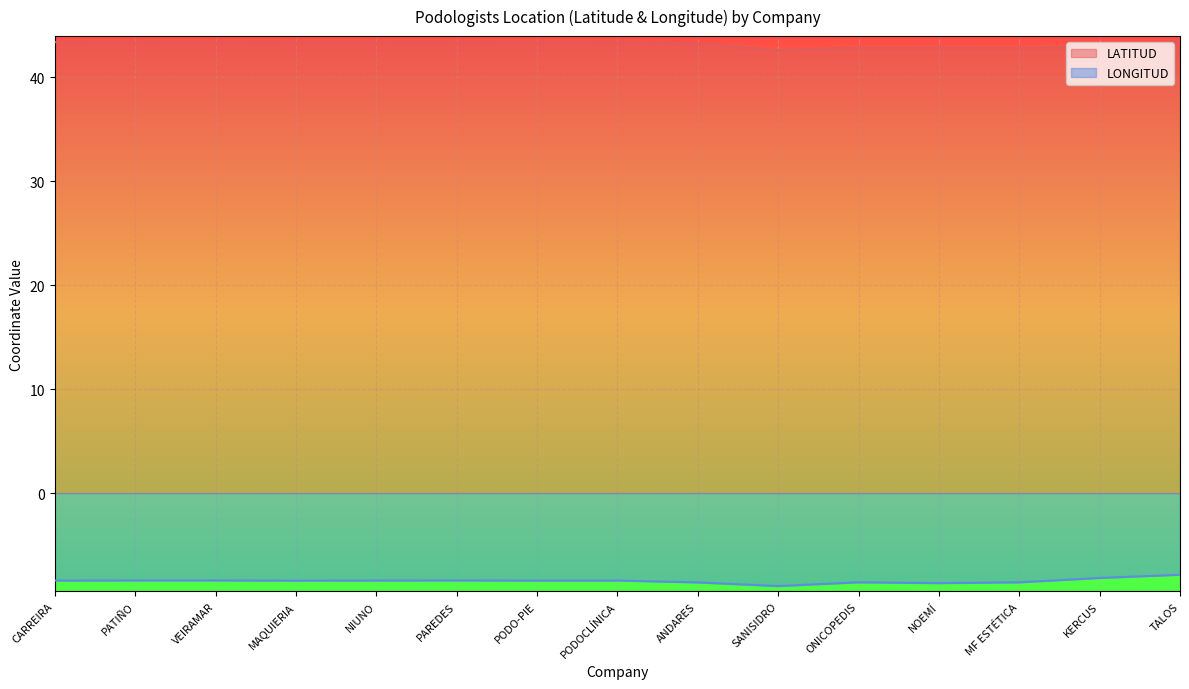

How many interior local valleys does the LONGITUD series have?

4